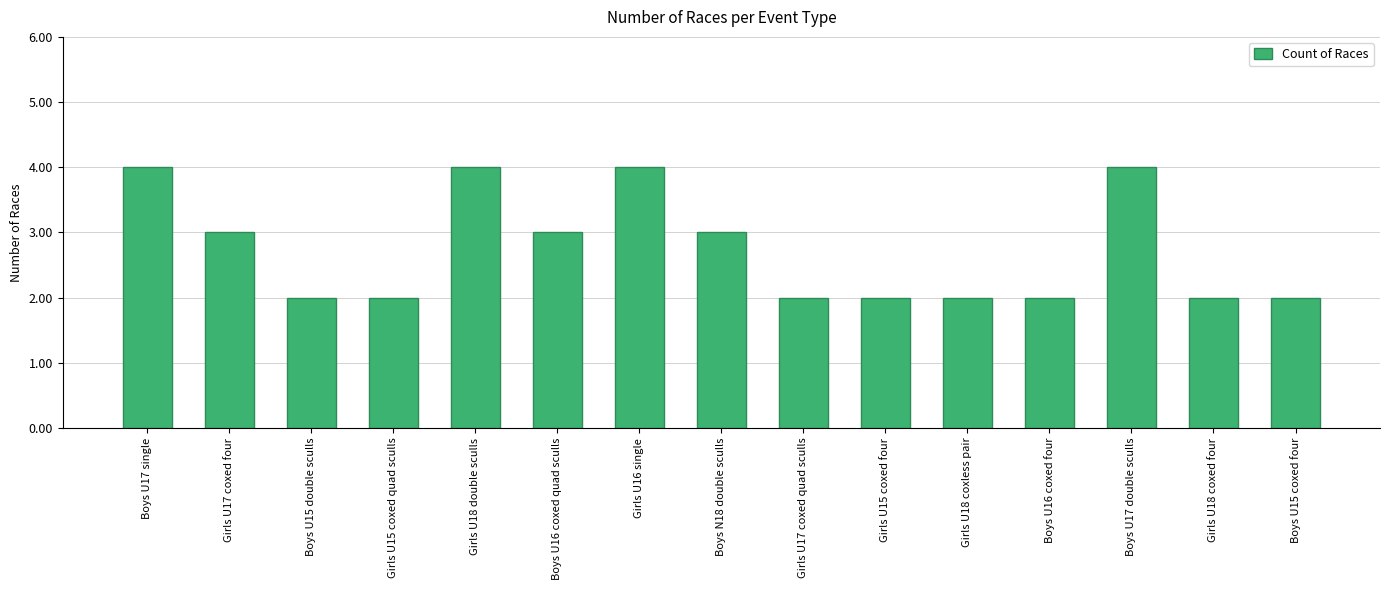

Is it true that the value at Boys U15 double sculls is 3?

False